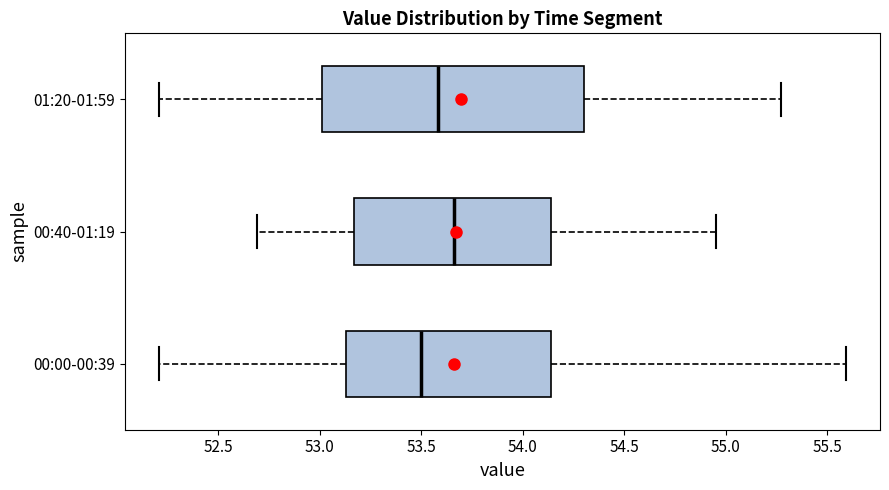

Which box is the widest, from its left edge to its right edge?

01:20-01:59